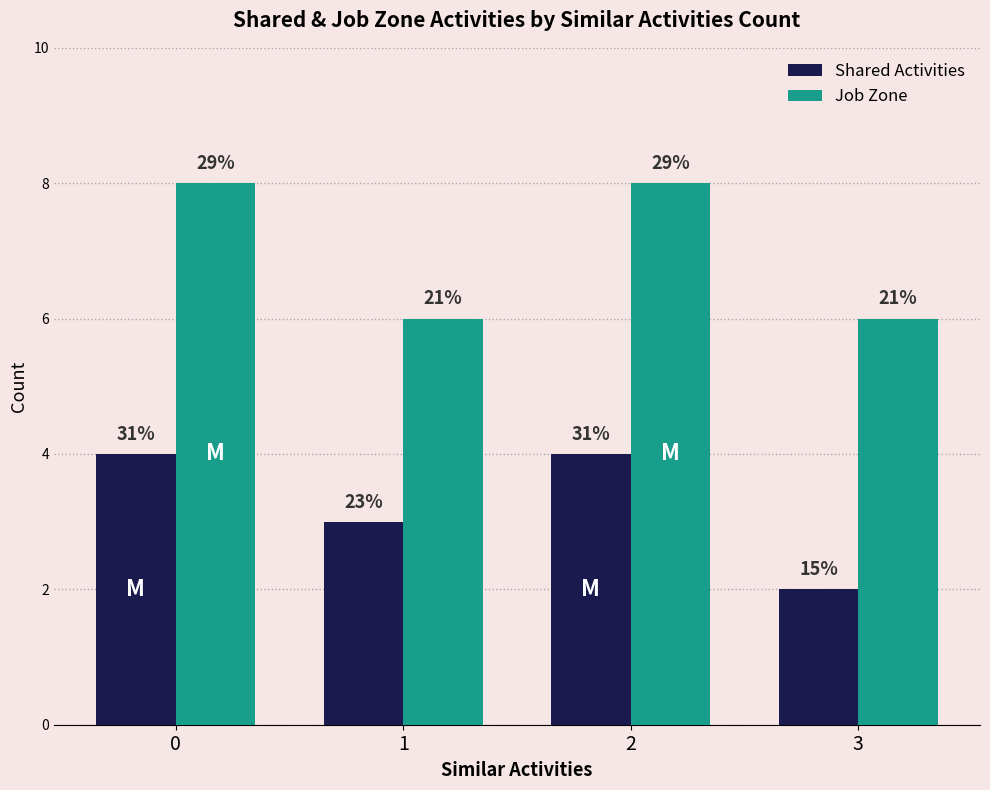

How many groups of bars are there?

4